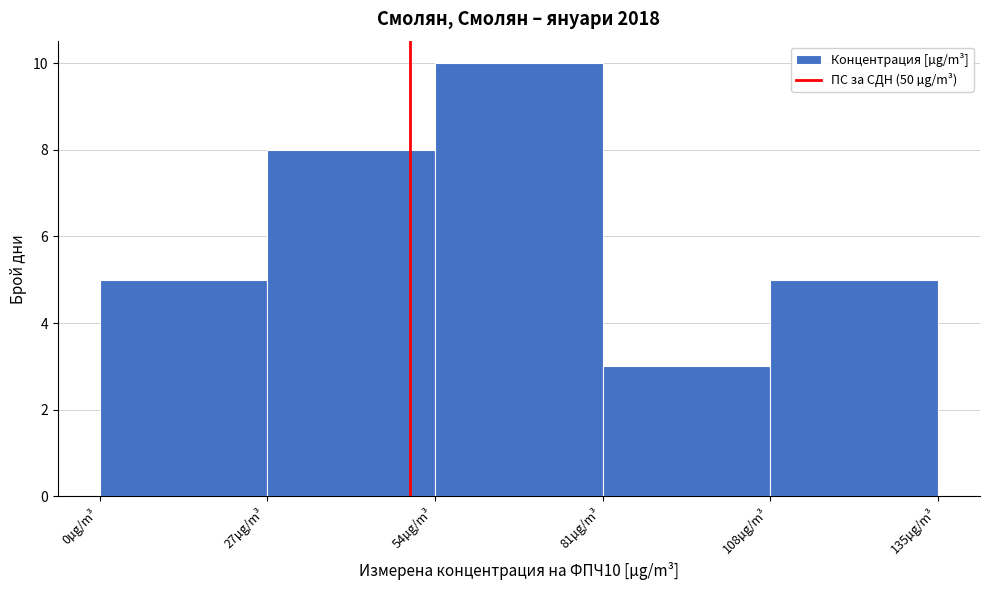

Over which range of the x-axis is the bar tallest?

54 to 81